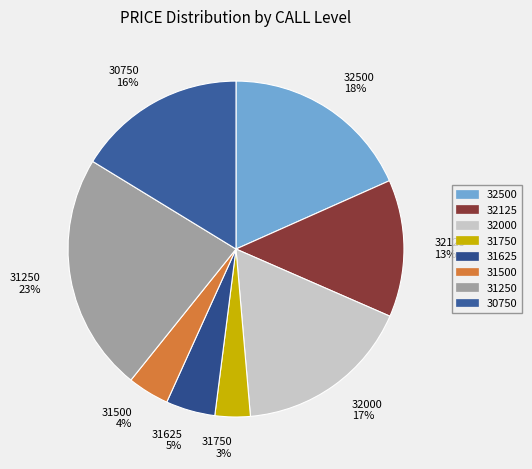

To the nearest percent, what percentage of the pie is 32000?

17%